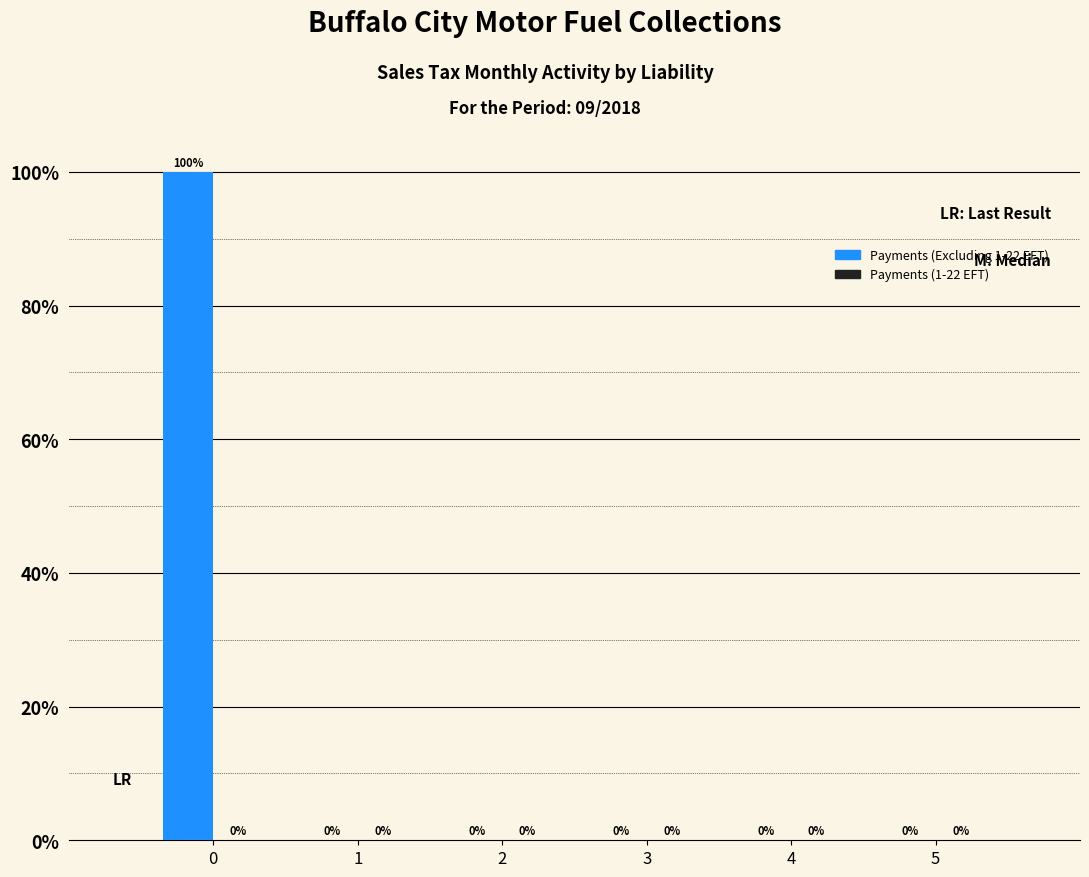

Reading left to right, what are all the values shown in this chart?

0=100	1=0	2=0	3=0	4=0	5=0